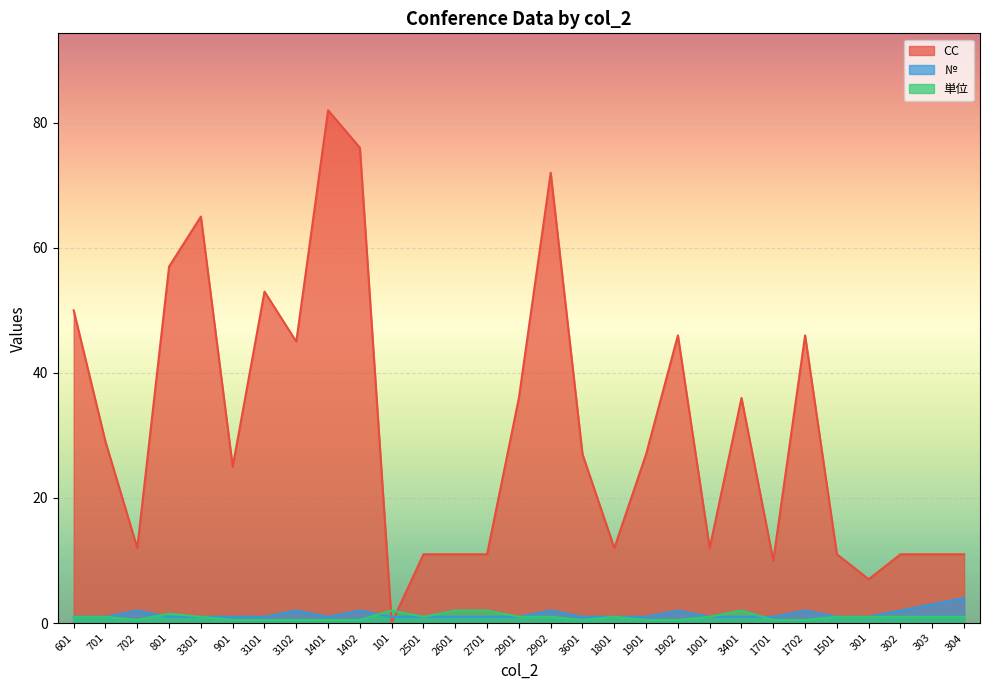

At how many categories does at least one series exceed 53?

5